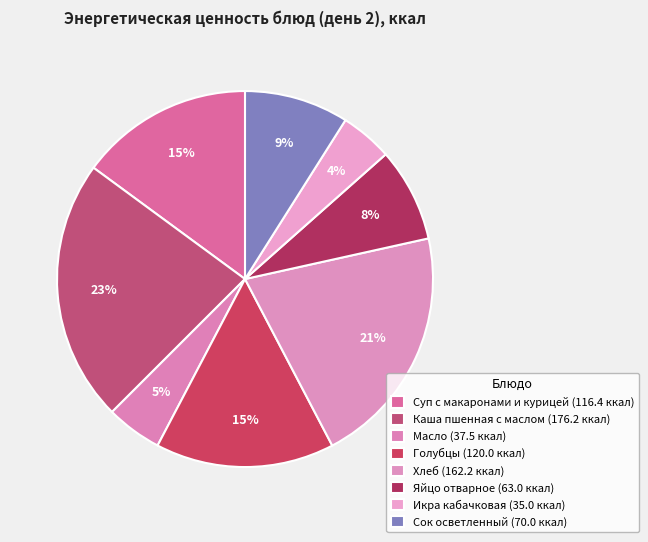

How many segments does this pie chart have?

8